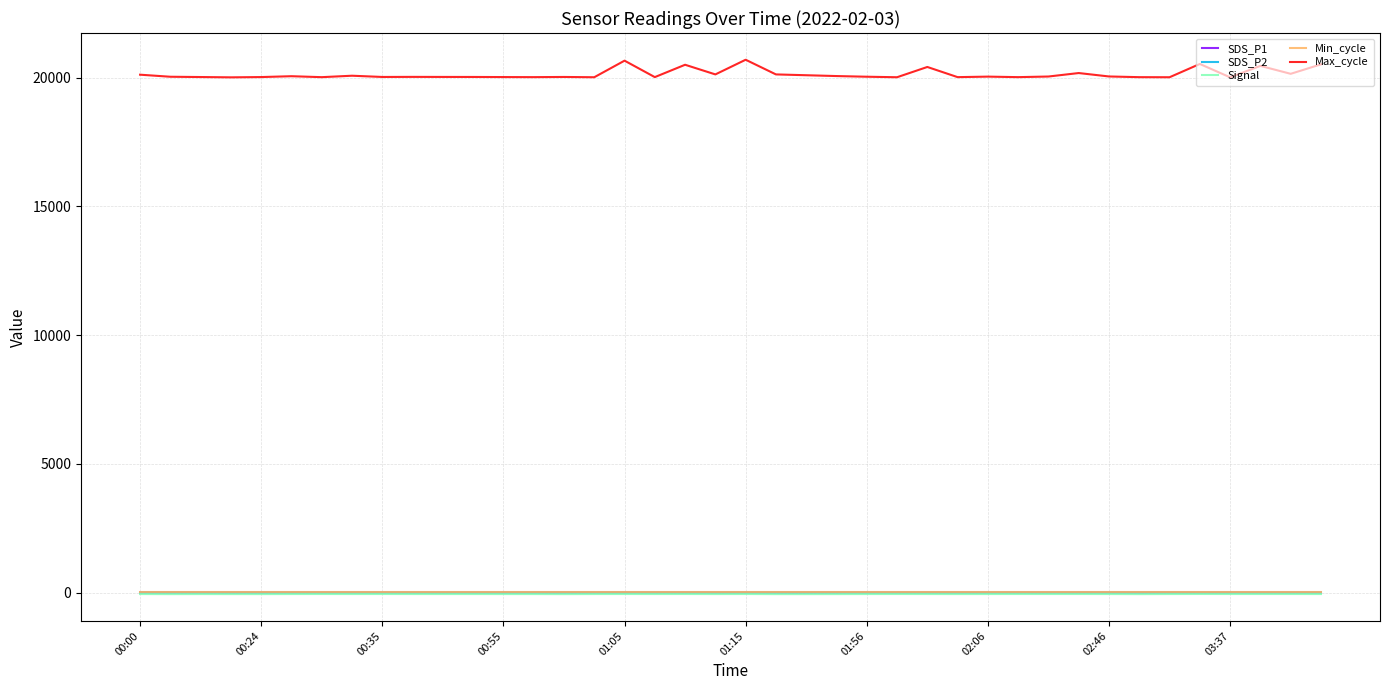

What is the greatest value displayed?

20702.0